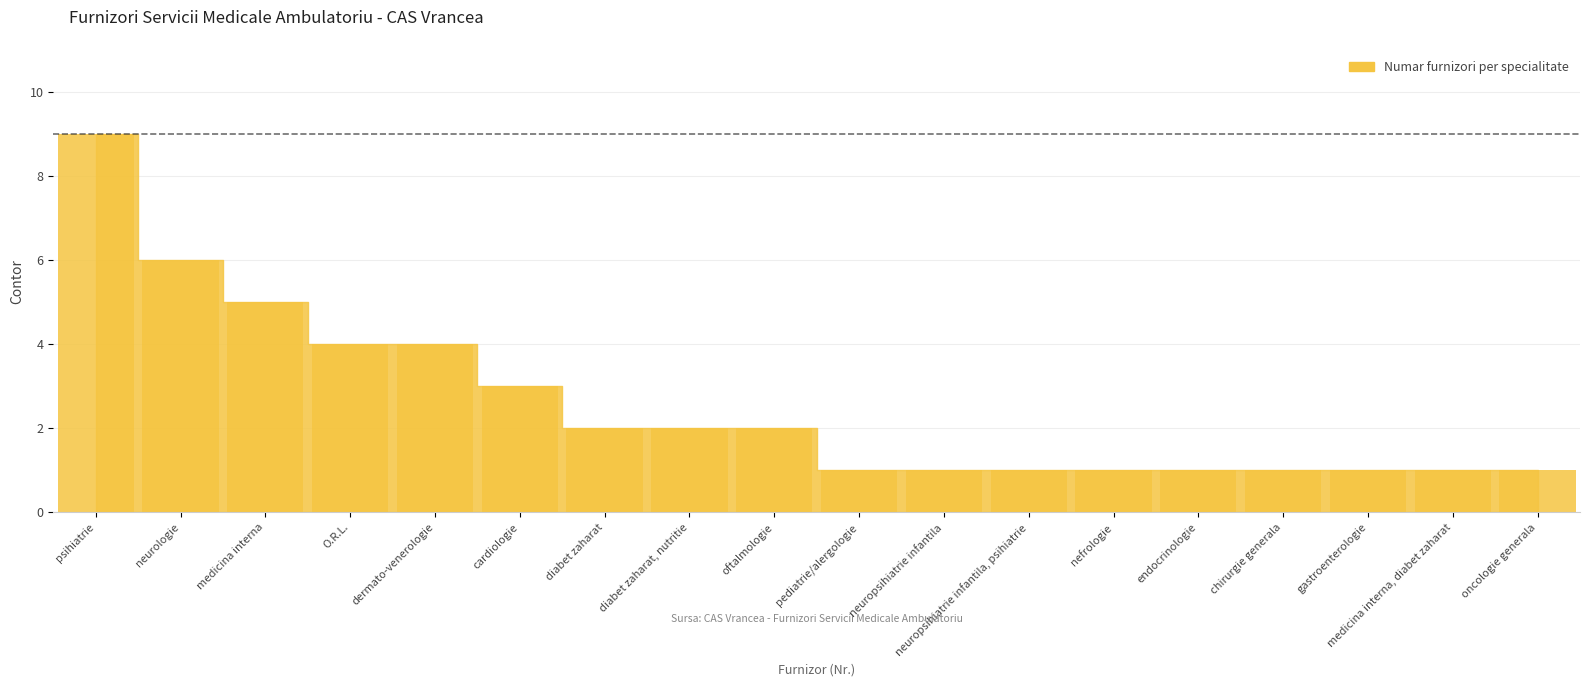

What is the difference between the maximum and minimum values?

8